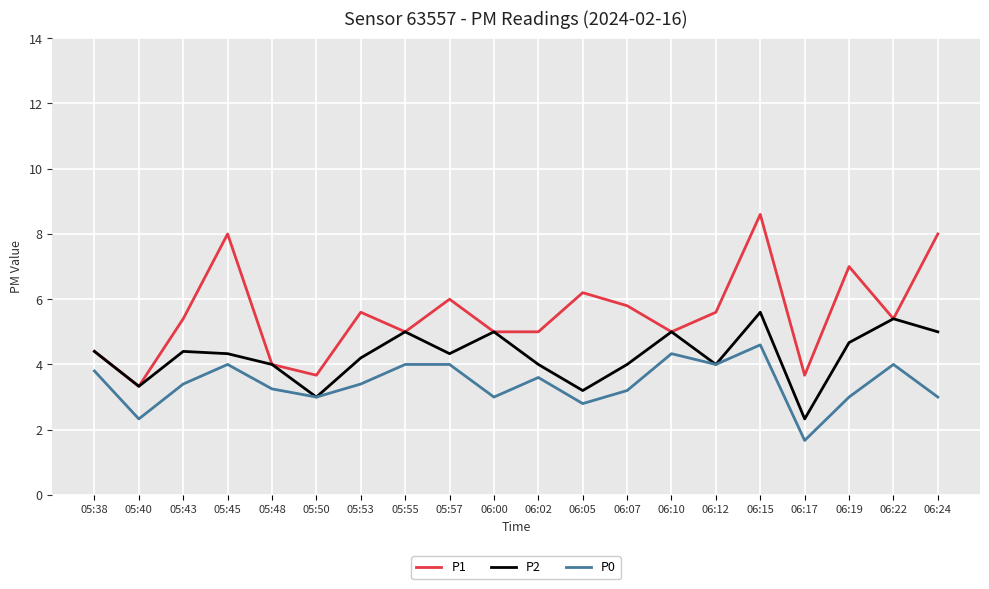

Rank the series by their average value, from highest to lowest.

P1, P2, P0